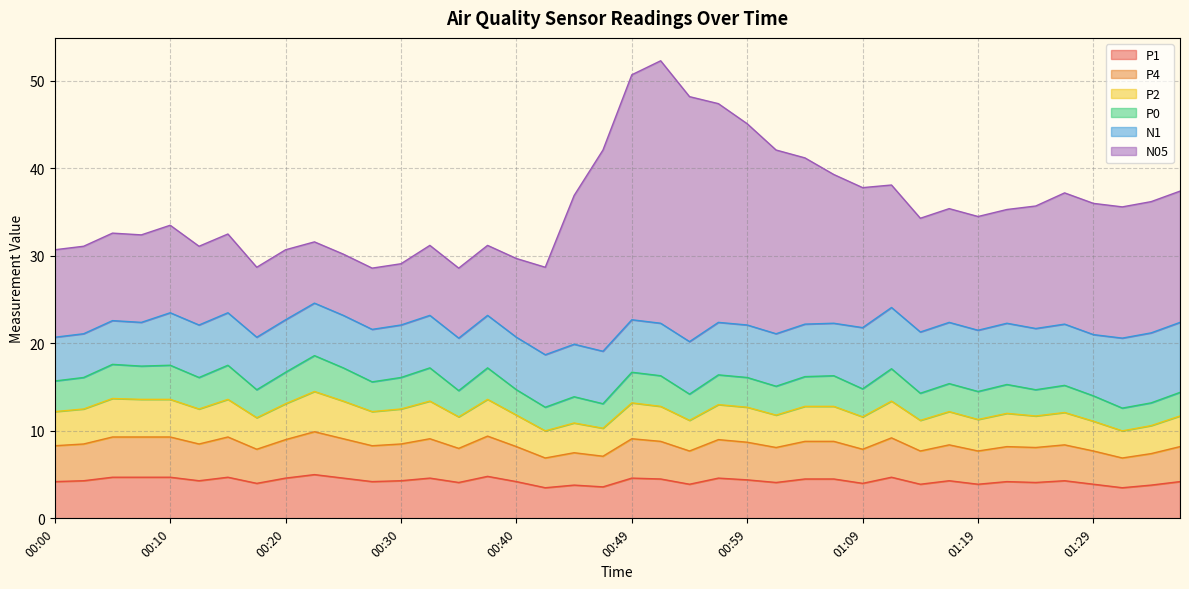

Is the value of N05 at 00:25 greater than the value of P1 at 01:27?

Yes